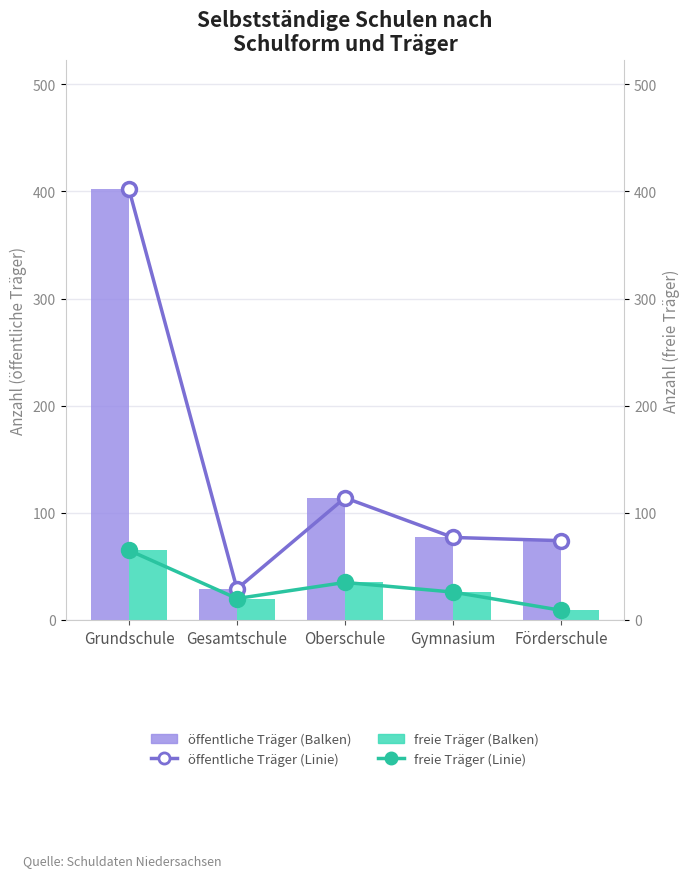

The value of freie Träger (Linie) at Grundschule is 65. True or false?

True